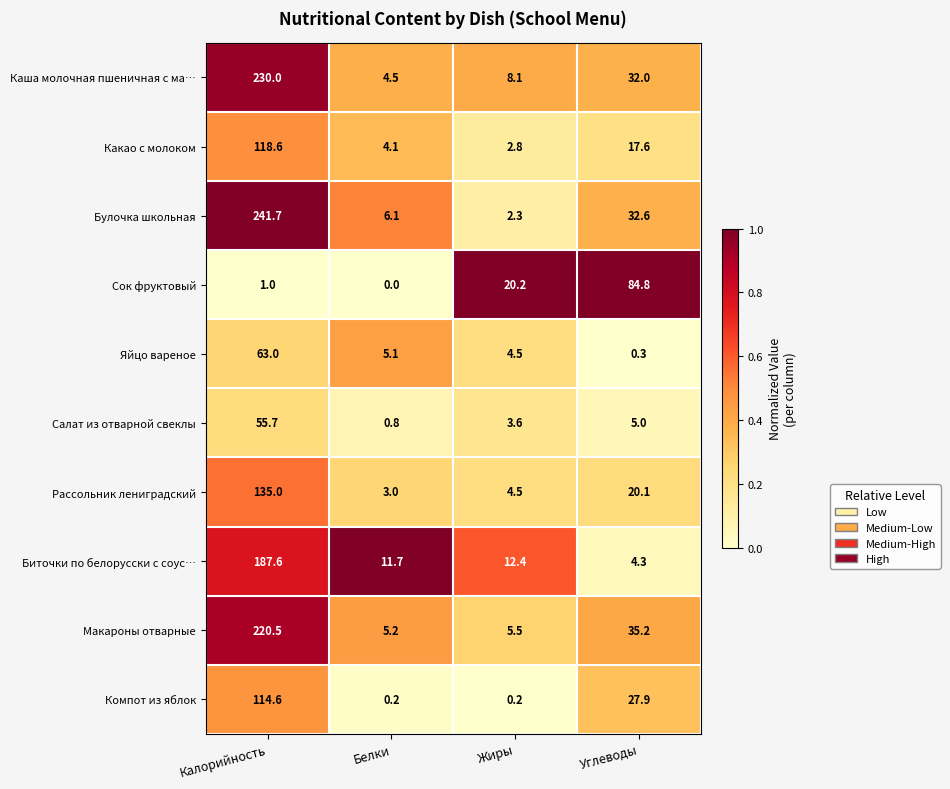

What is the greatest value displayed?

241.7